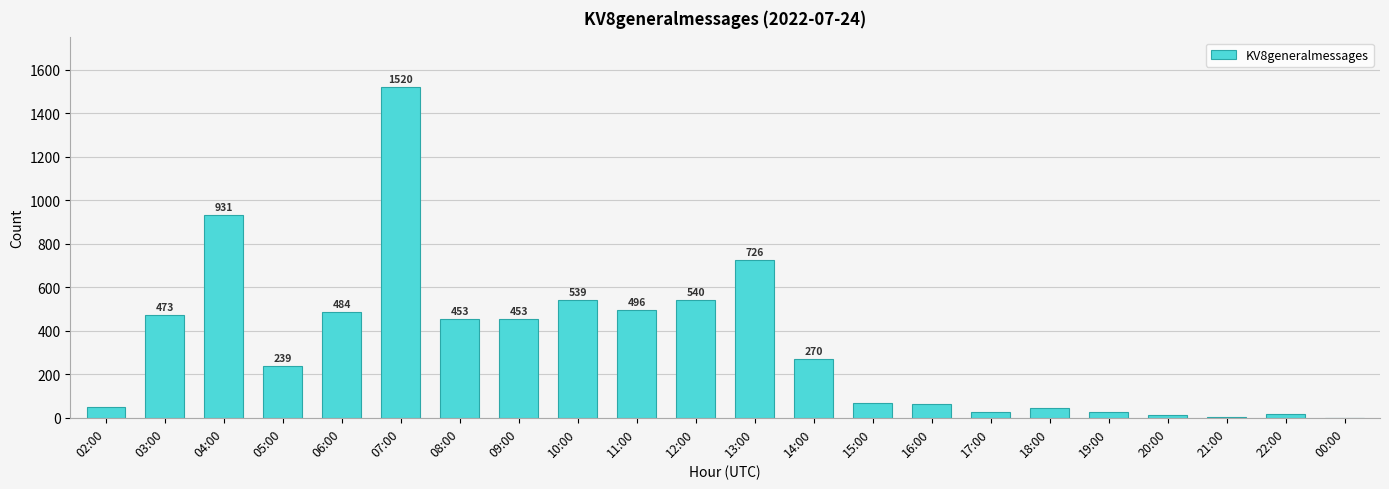

Reading left to right, what are all the values shown in this chart?

51	473	931	239	484	1520	453	453	539	496	540	726	270	66	62	25	45	27	14	3	17	1